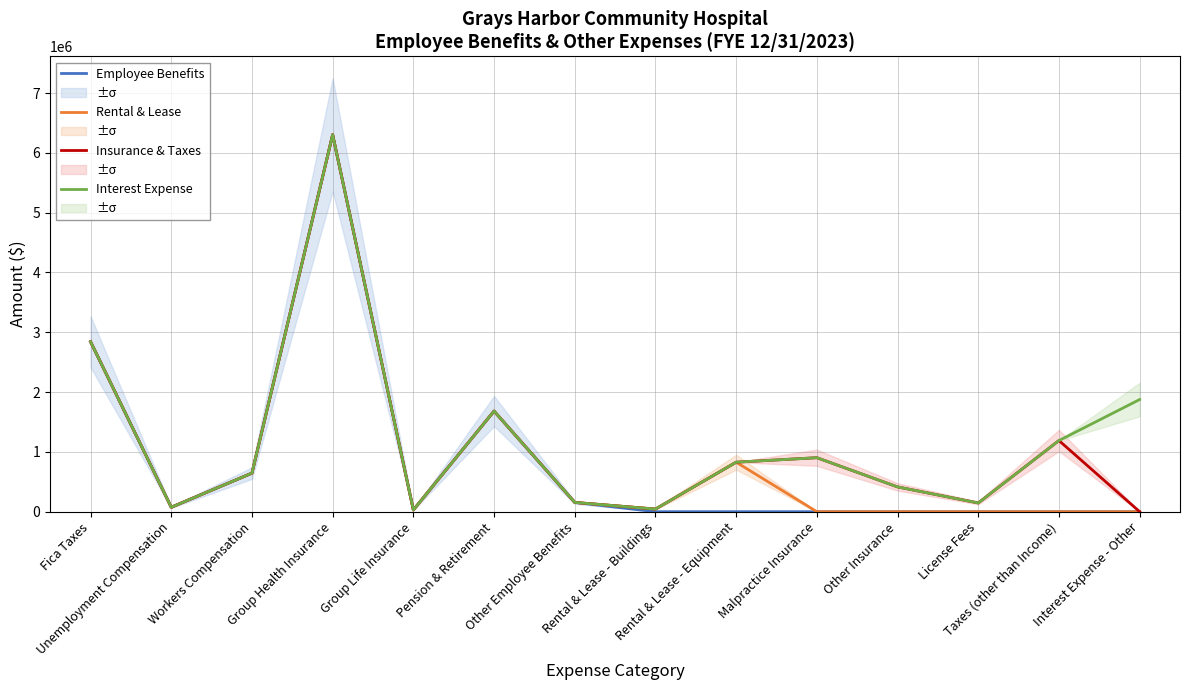

At which category does Employee Benefits reach its first local valley?

Unemployment Compensation